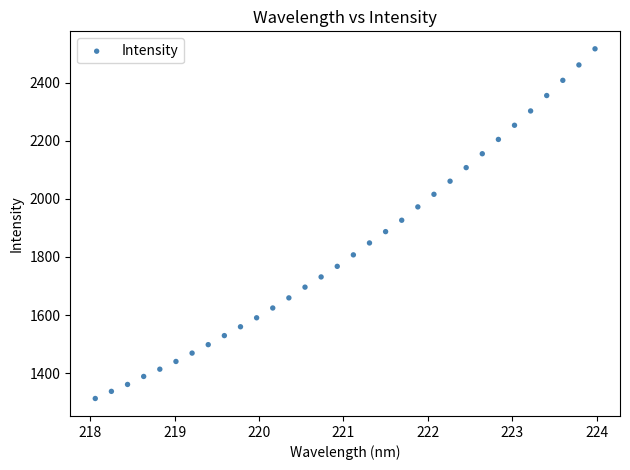

What is the range of Y values (max minus min)?

1203.6